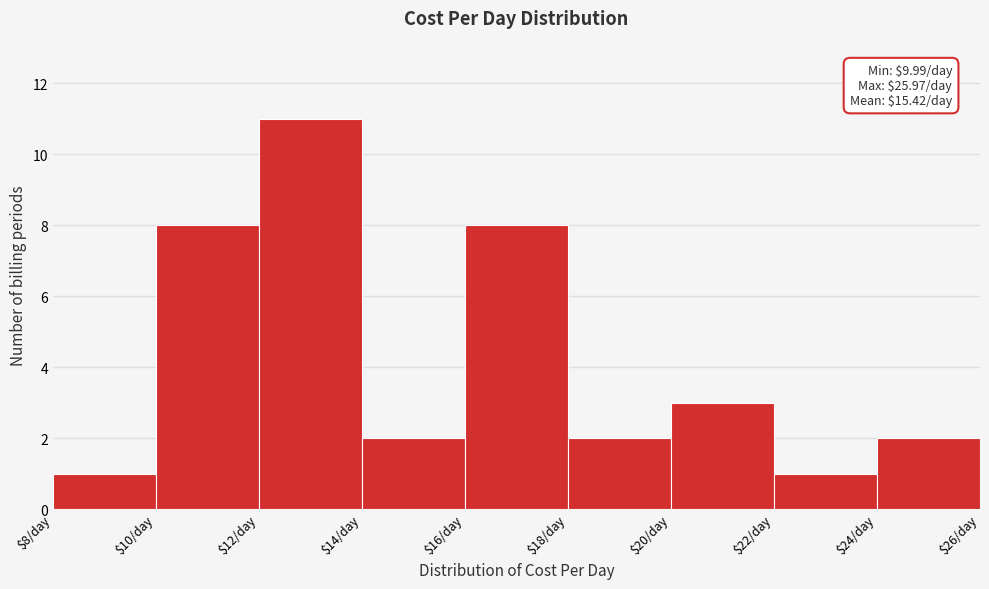

Over which range of the x-axis is the bar tallest?

12 to 14